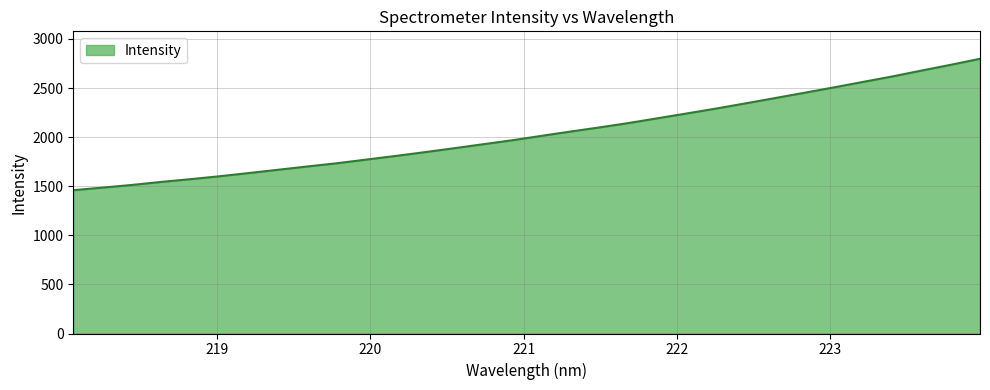

How many series are shown in this chart?

1